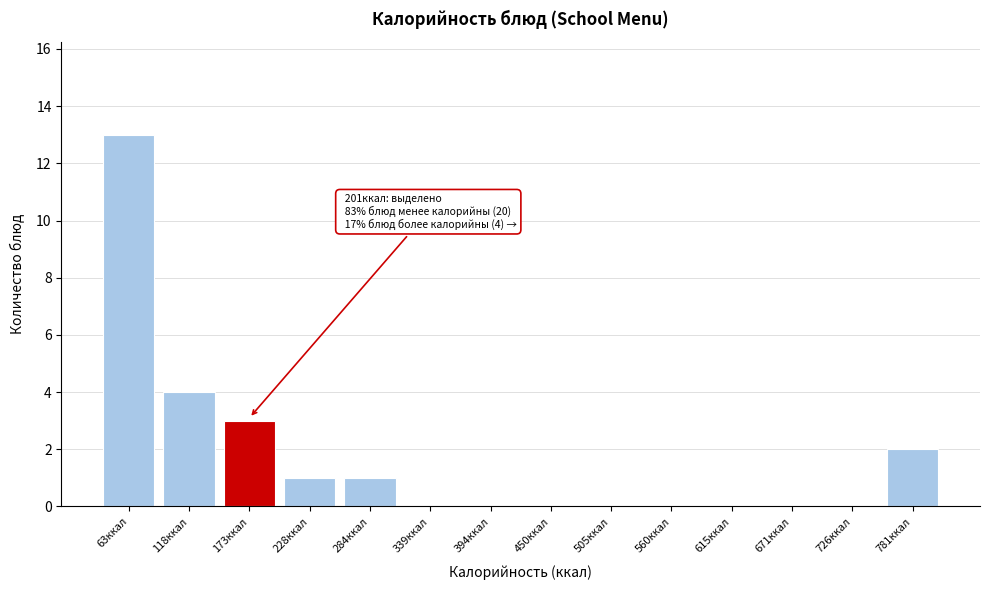

Reading right to left, what are all the values shown in this chart?

781ккал=2	726ккал=0	671ккал=0	615ккал=0	560ккал=0	505ккал=0	450ккал=0	394ккал=0	339ккал=0	284ккал=1	228ккал=1	173ккал=3	118ккал=4	63ккал=13